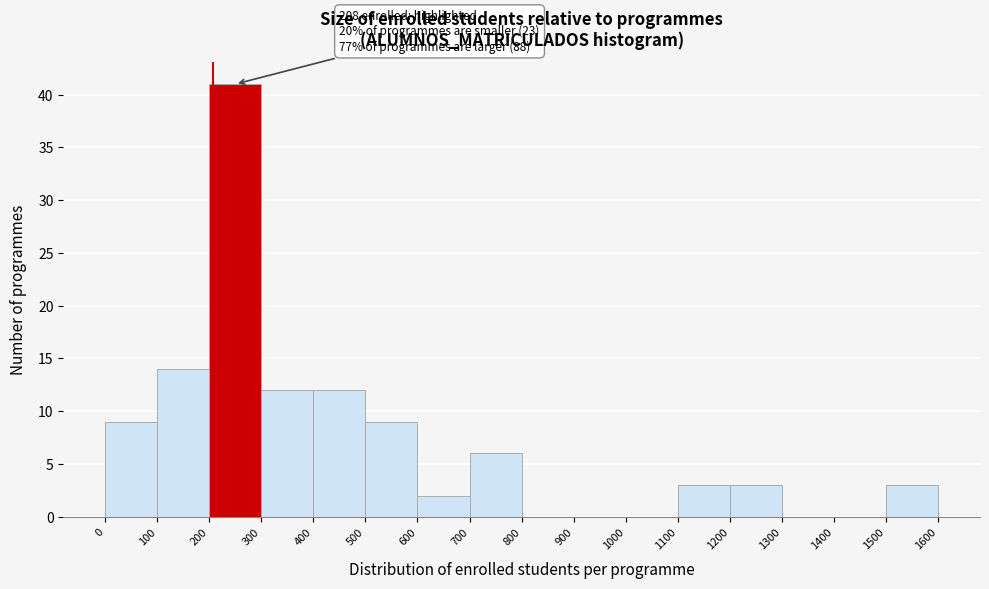

Which range on the x-axis has the tallest bar?

200 to 300